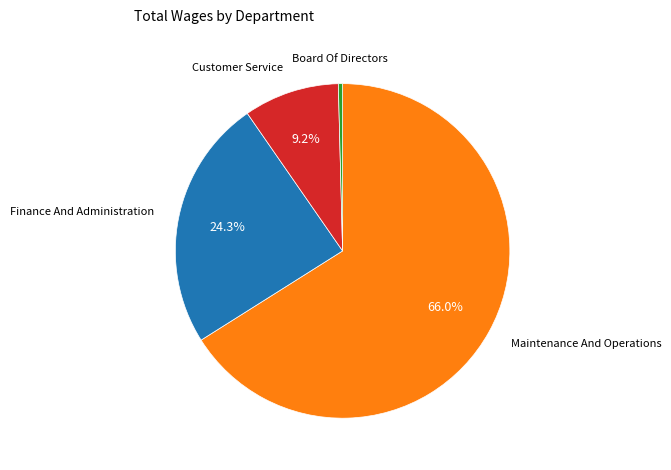

Is there any slice that represents more than half of the pie?

Yes